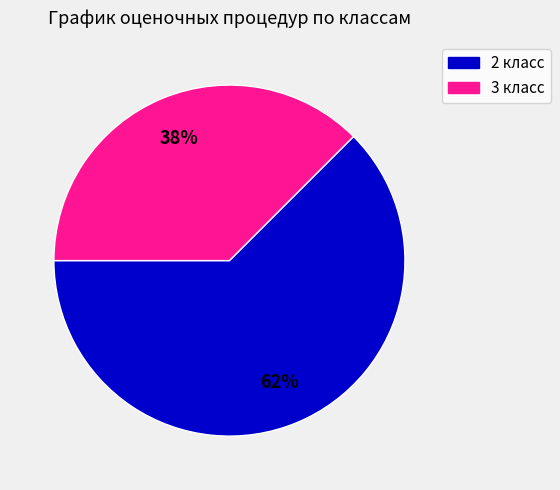

How many segments does this pie chart have?

2